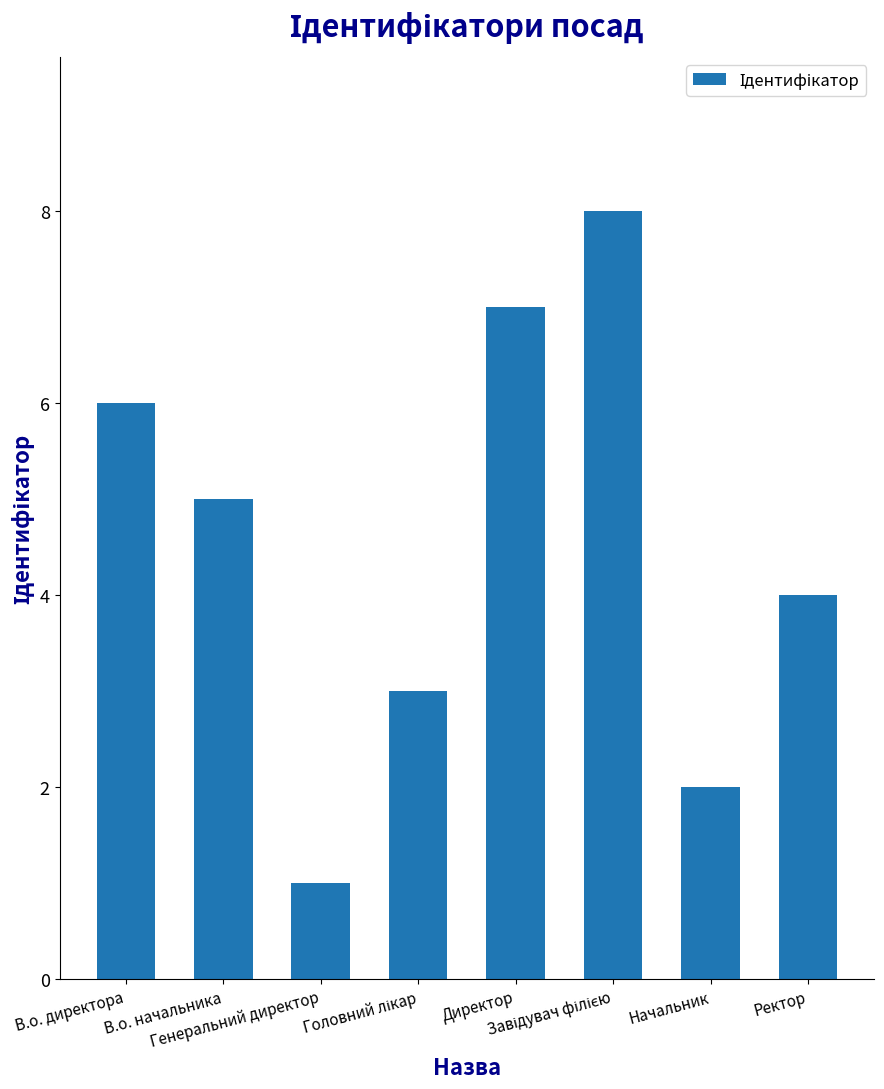

What is the difference between the second highest and second lowest values?

5